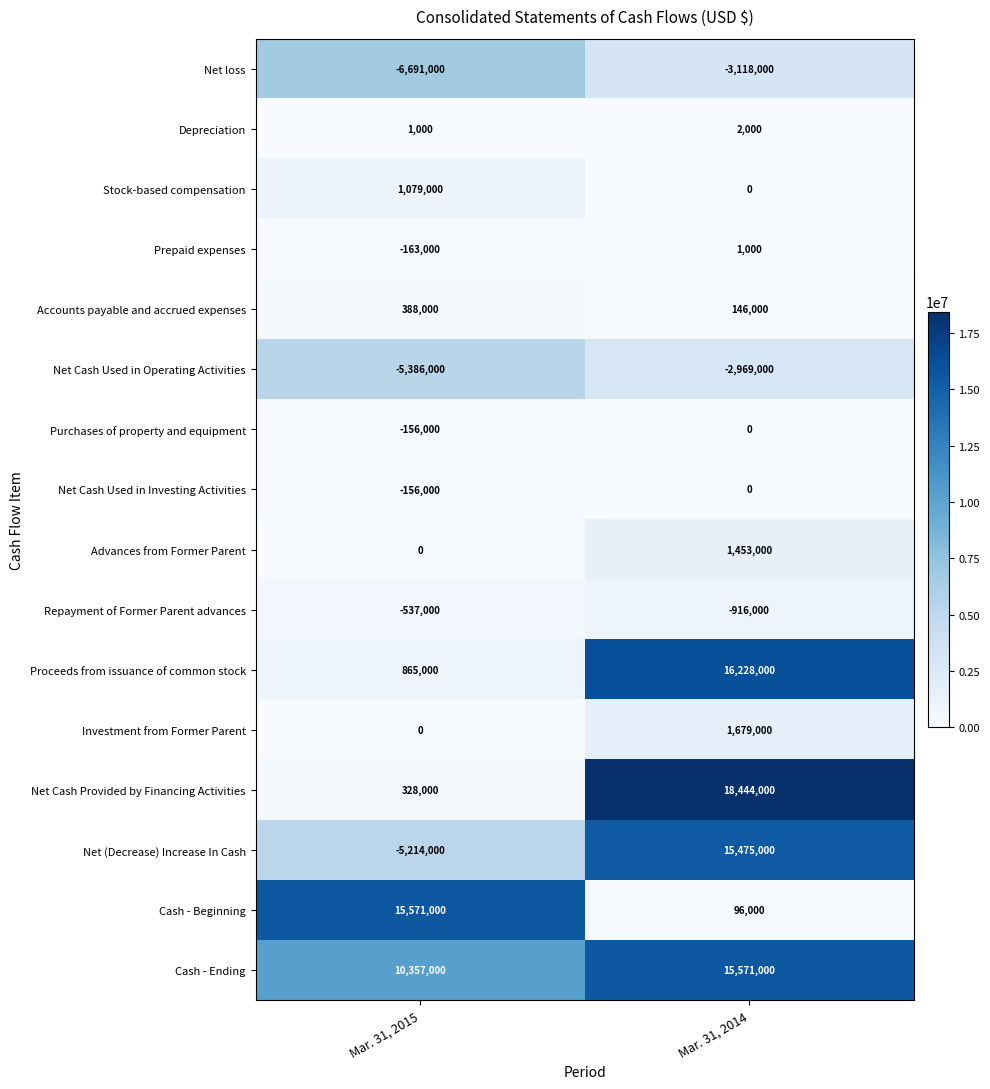

At how many categories does at least one series exceed 9918306?

2